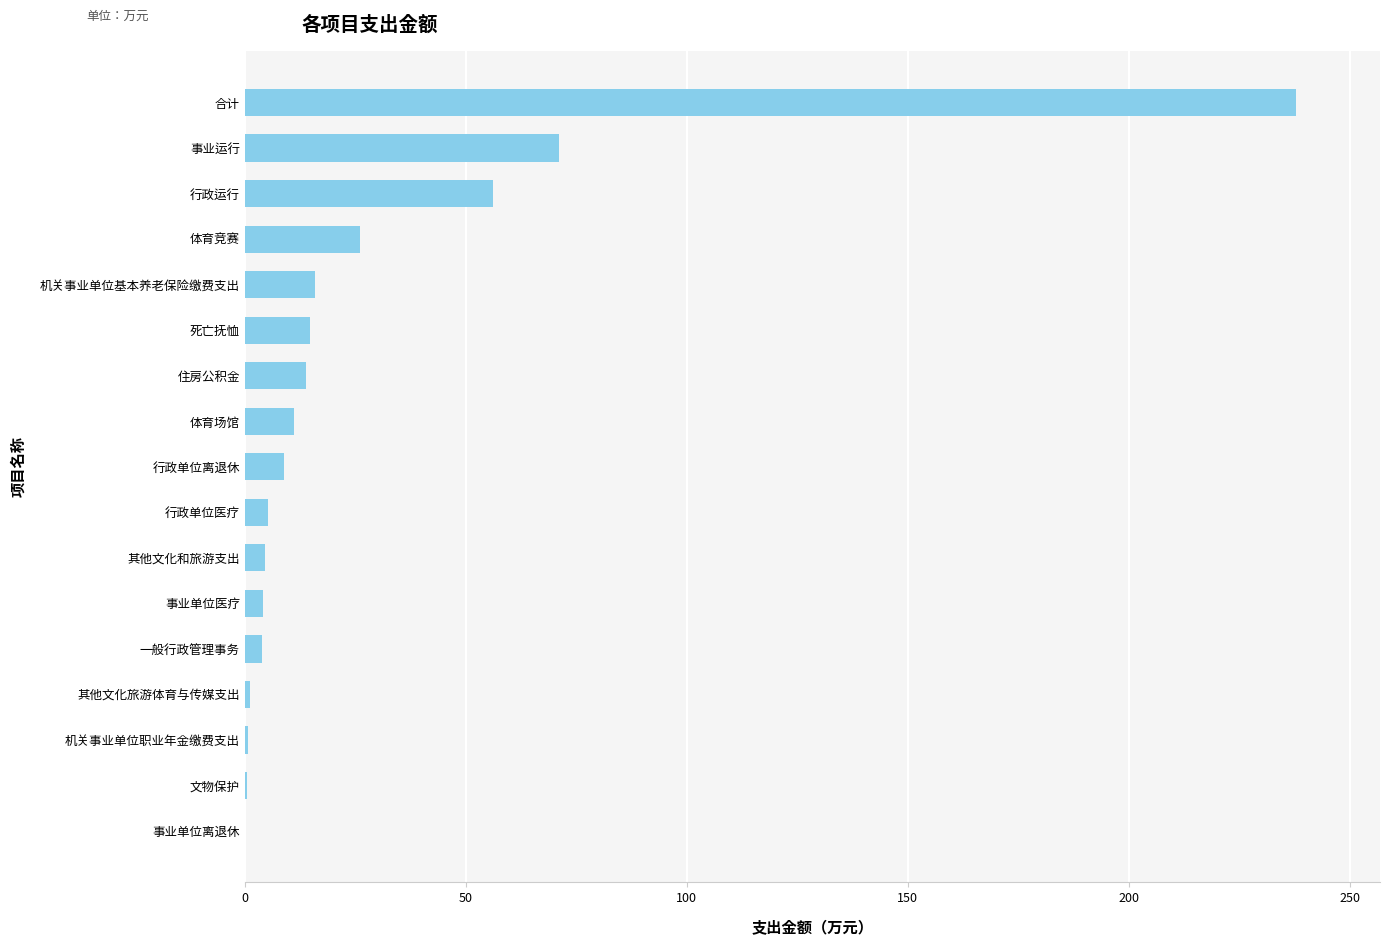

At which label is the value closest to 118?

事业运行